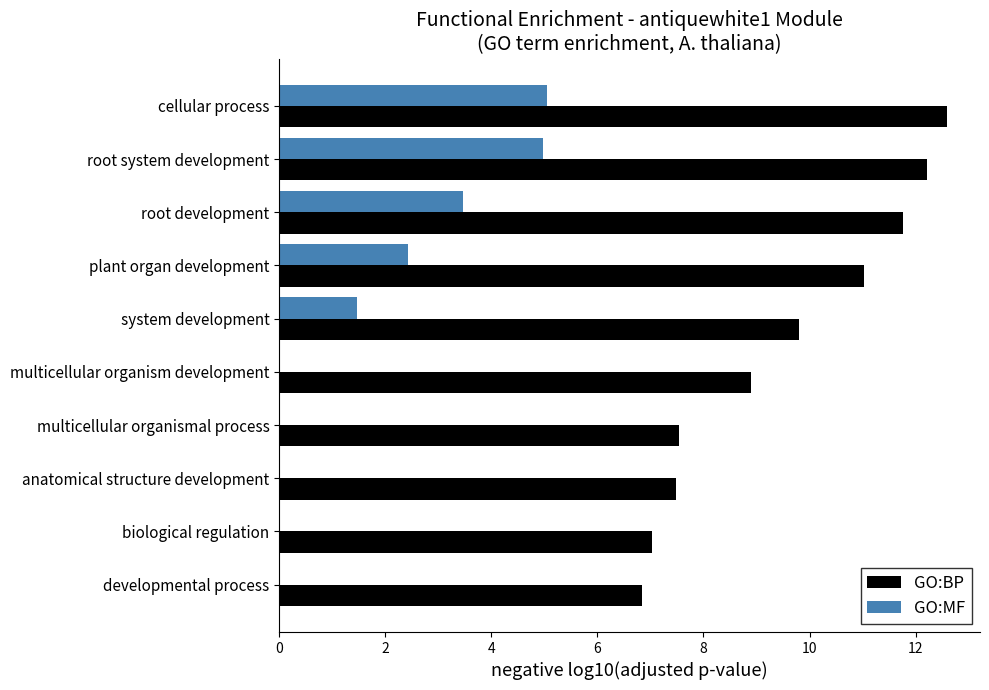

Which series has the largest total across all categories?

GO:BP